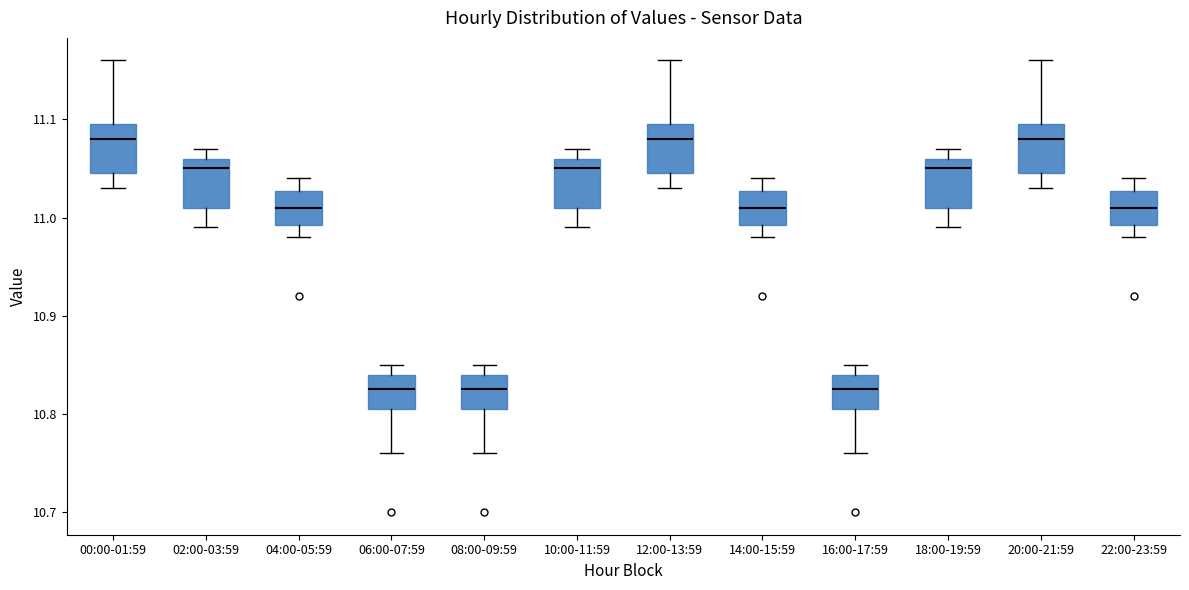

Where does the lower whisker of the box for 10:00-11:59 end on the y-axis? The values are not printed on the chart, so give them approximately, as read against the axis.

10.99